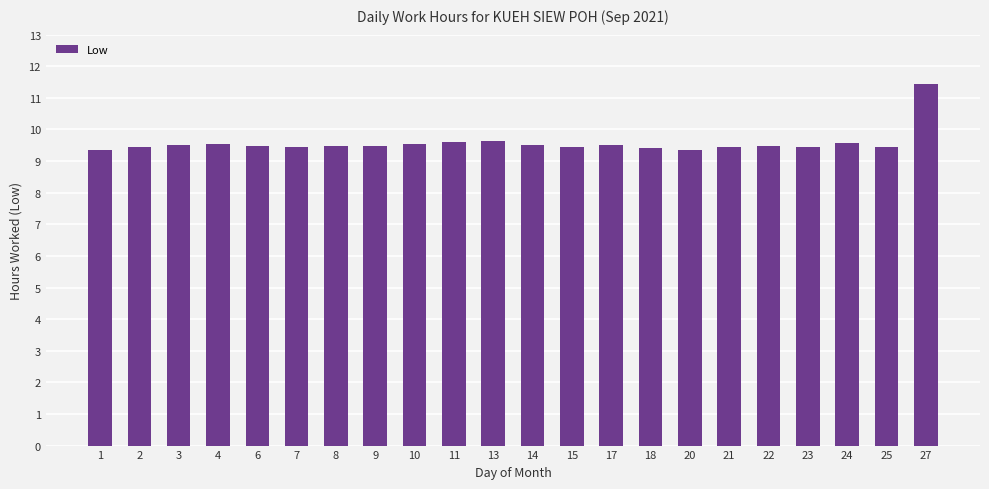

True or false: the data shows 3.8 at 27.

False